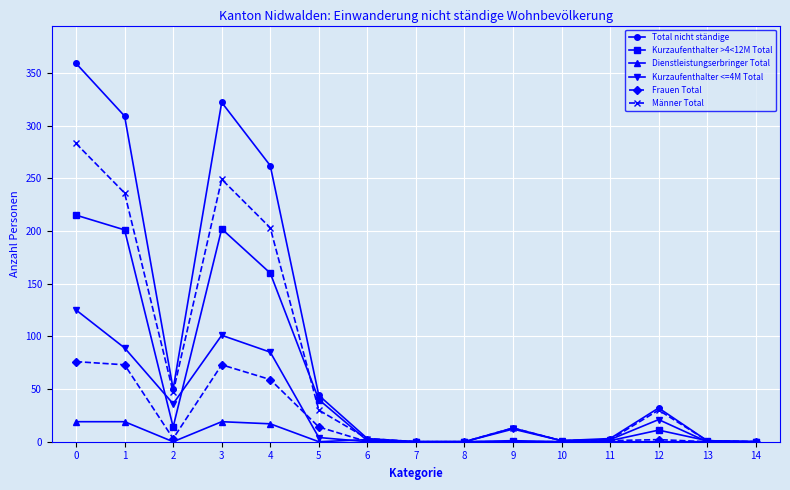

The value of Total nicht ständige at 14 is 0. True or false?

True